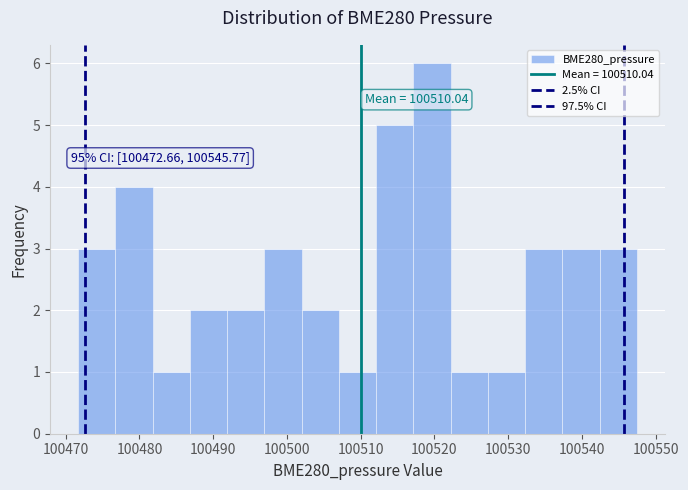

Which range on the x-axis has the tallest bar?

100517 to 100522